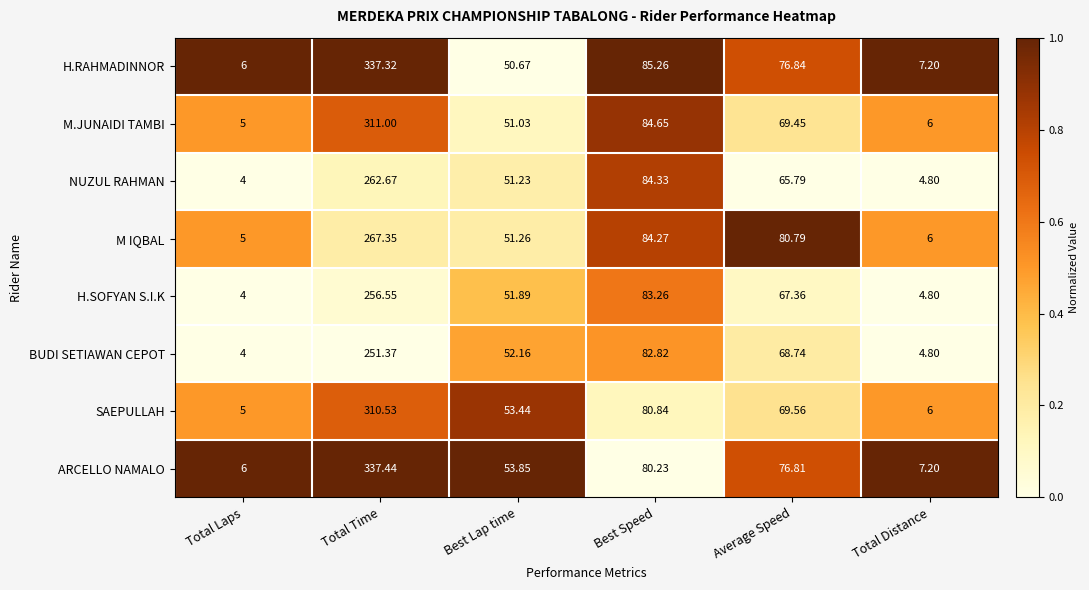

Between Total Laps and Best Lap time, which series saw the biggest shift?

SAEPULLAH